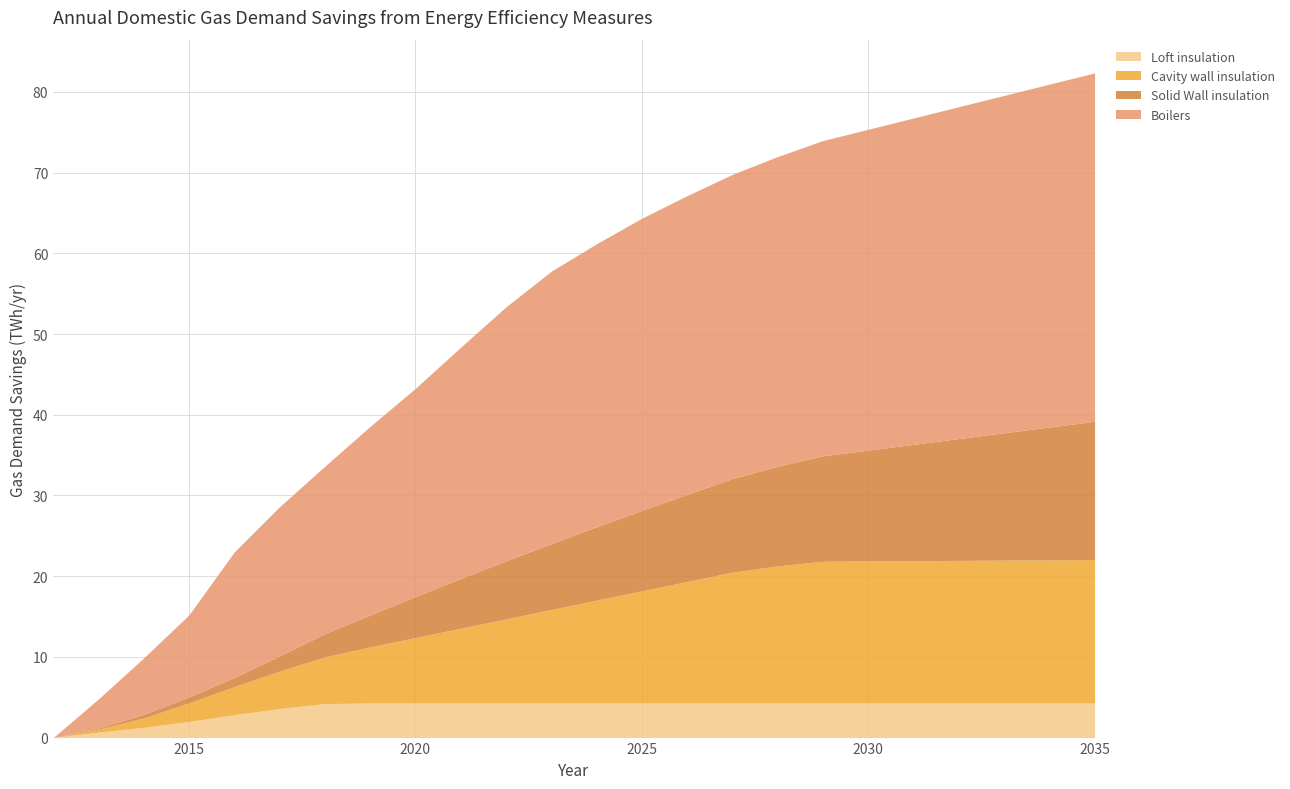

The Loft insulation series shows 4.3 at 2025. True or false?

True